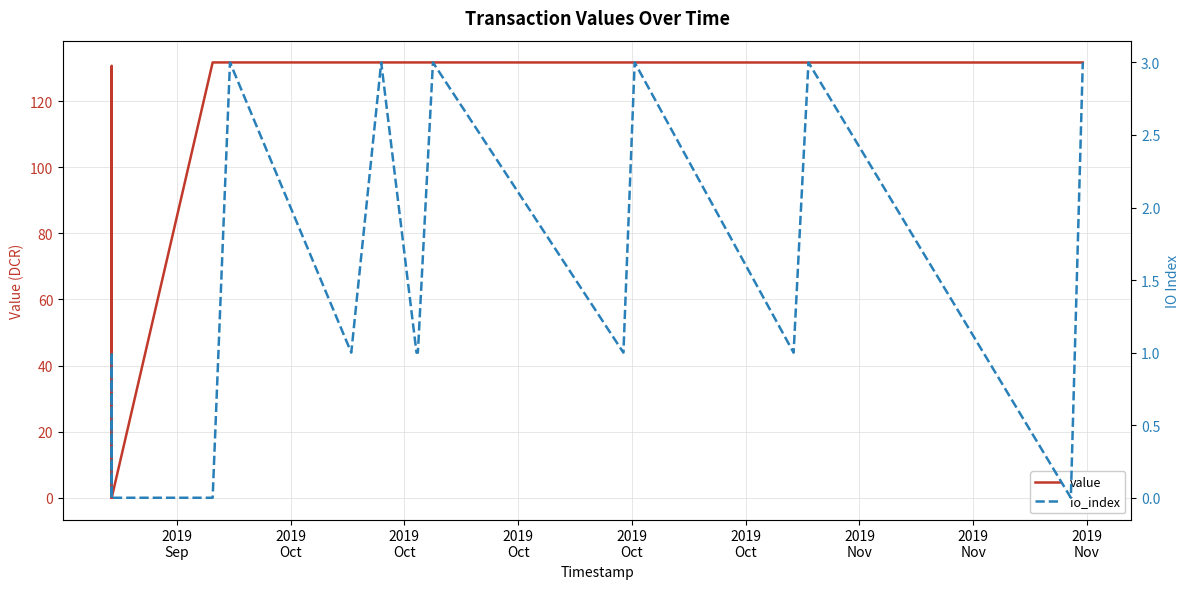

At which category does the chart reach its peak across all series?

2019
Oct